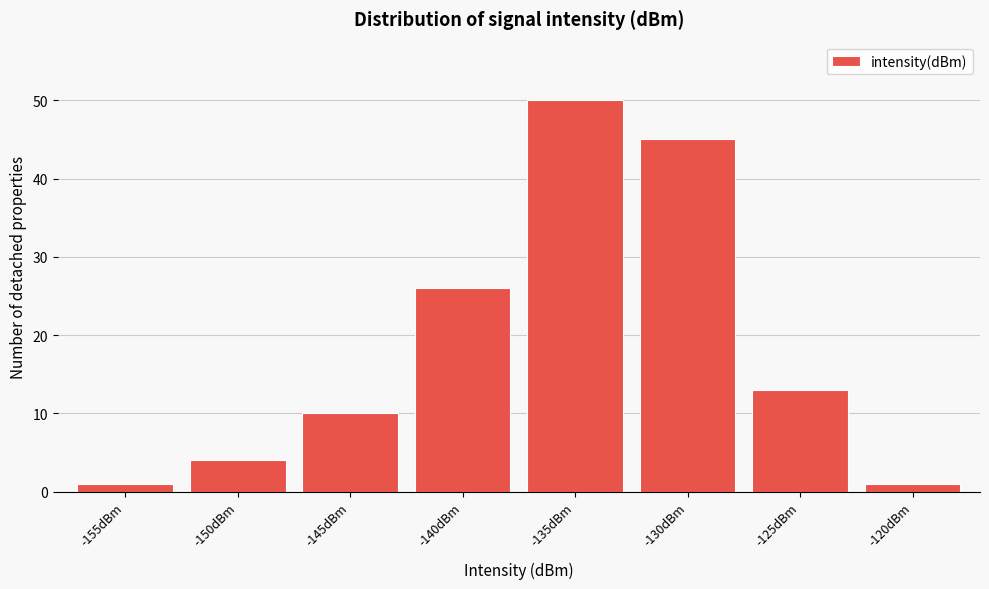

Reading left to right, what are all the values shown in this chart?

-155dBm=1	-150dBm=4	-145dBm=10	-140dBm=26	-135dBm=50	-130dBm=45	-125dBm=13	-120dBm=1